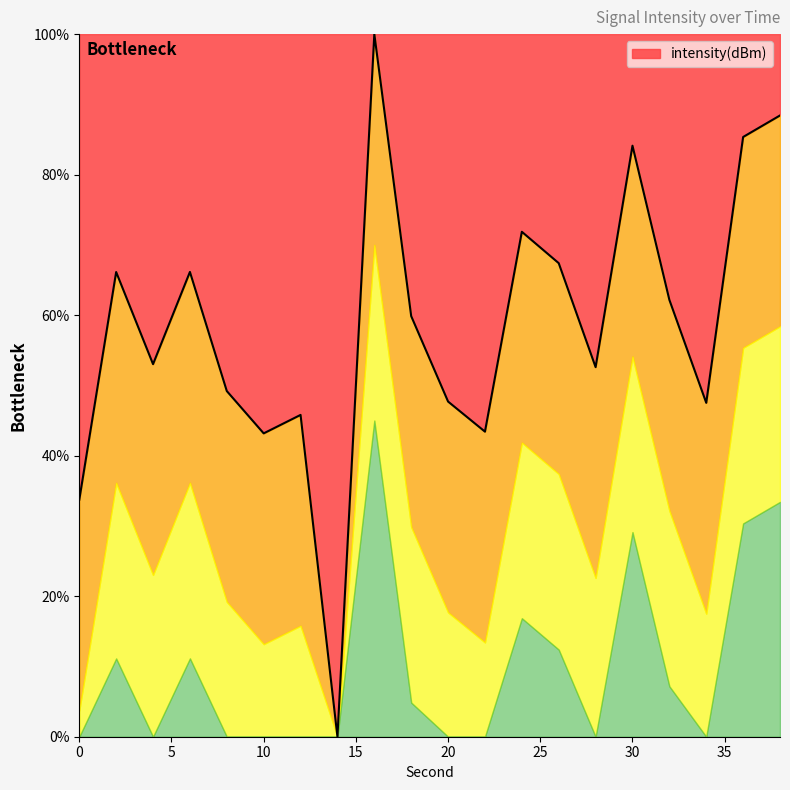

What value does the data have at 16?

100.0